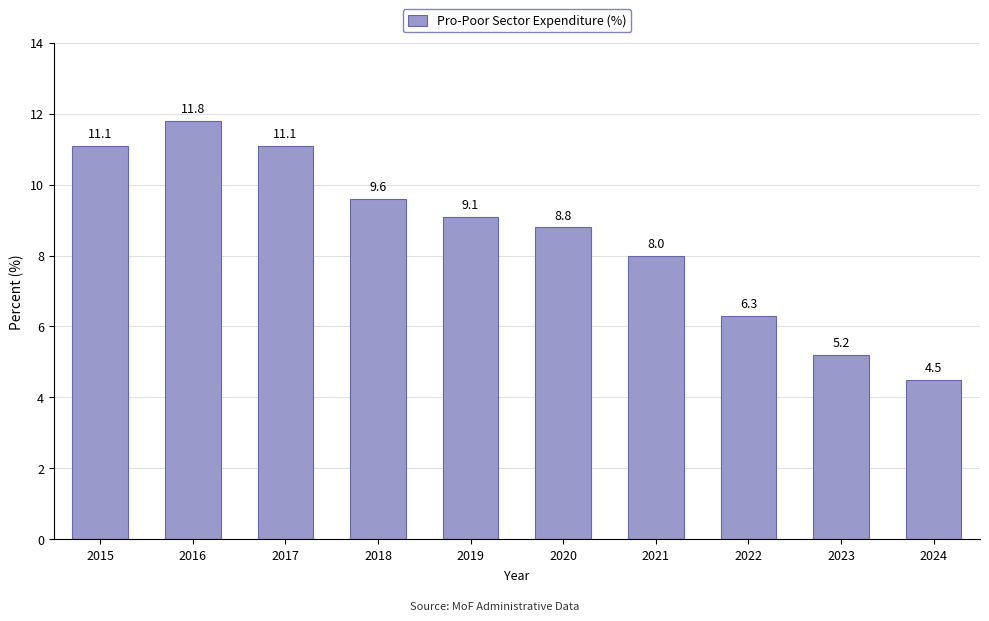

How many values are below 9?

5